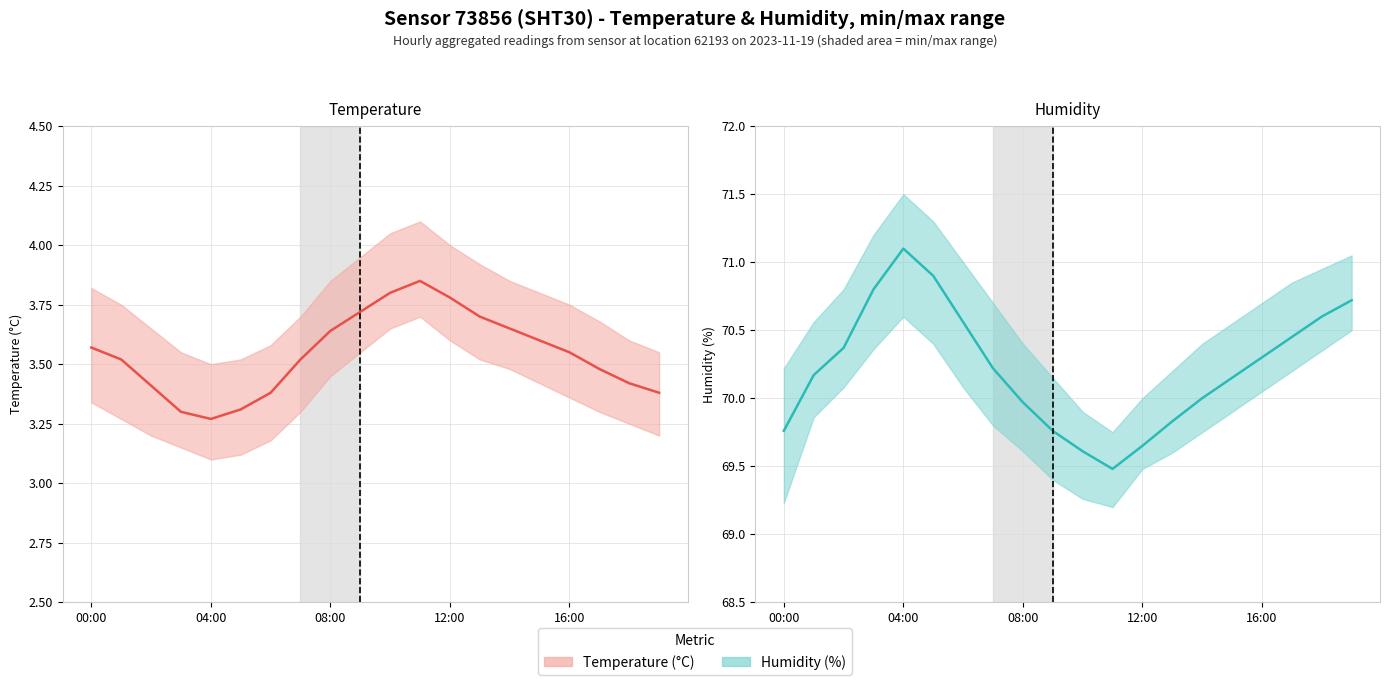

What are all the series names shown in the legend?

Temperature (°C), Humidity (%)